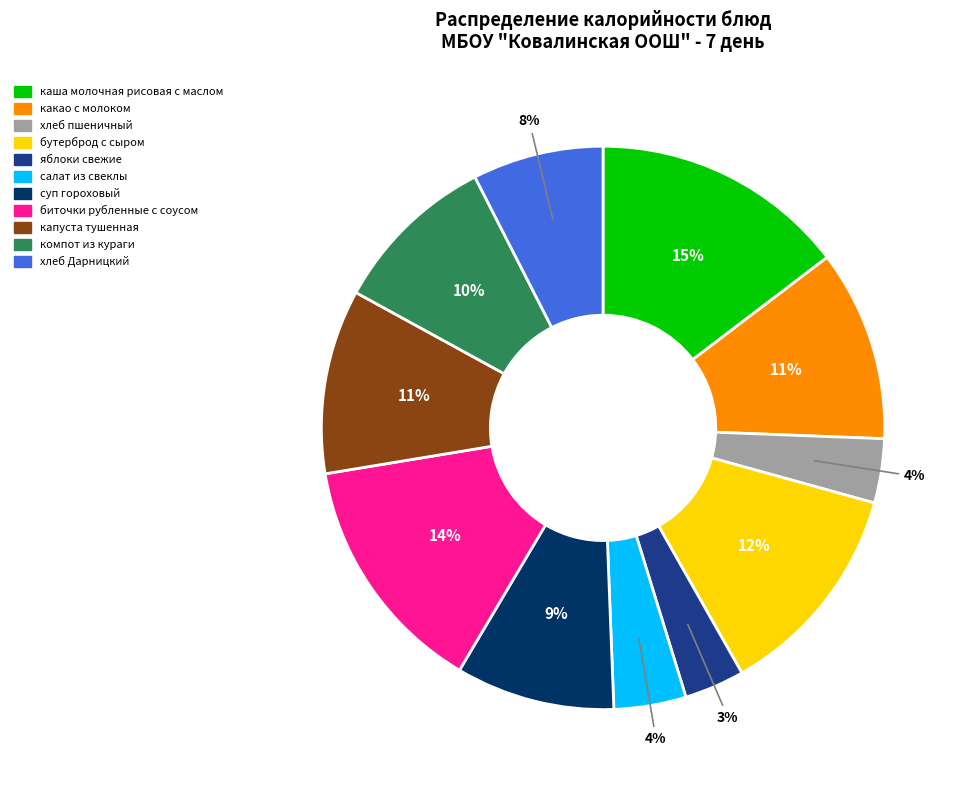

Which slice is the largest?

каша молочная рисовая с маслом